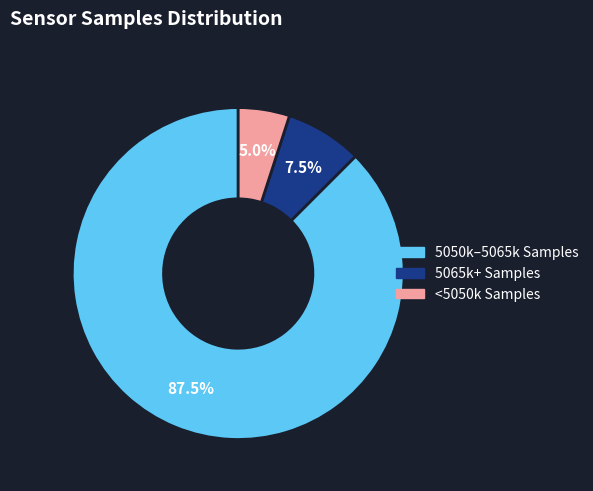

Is there a majority slice in this chart?

Yes